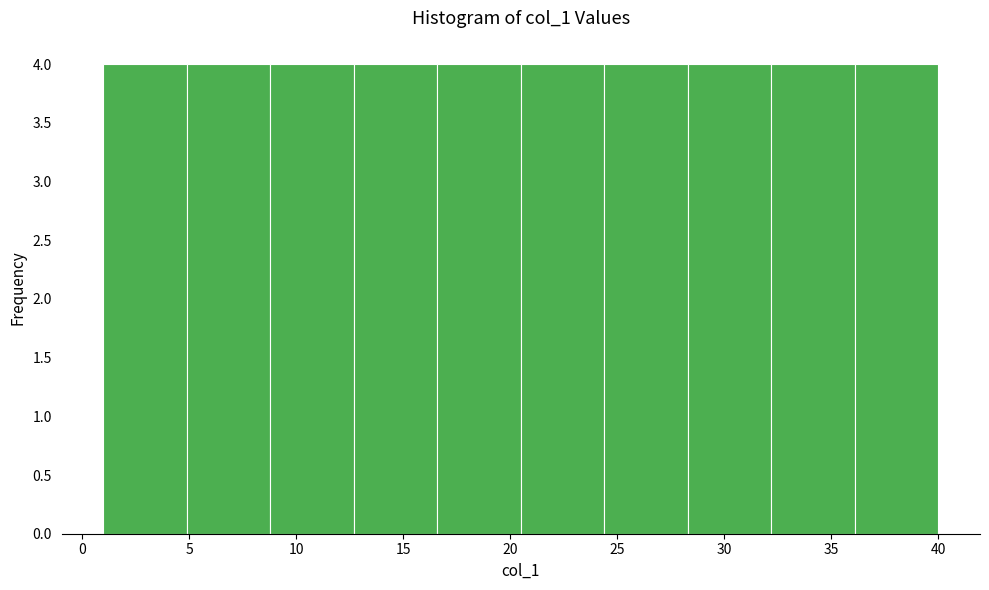

Reading left to right, list every bar in this chart as the range it spans on the x-axis followed by its height. Neither the bar edges nor the heights are printed on the chart, so give them approximately, as read against the axes.

1.0 to 4.9: 4
4.9 to 8.8: 4
8.8 to 12.7: 4
12.7 to 16.6: 4
16.6 to 20.5: 4
20.5 to 24.4: 4
24.4 to 28.3: 4
28.3 to 32.2: 4
32.2 to 36.1: 4
36.1 to 40.0: 4